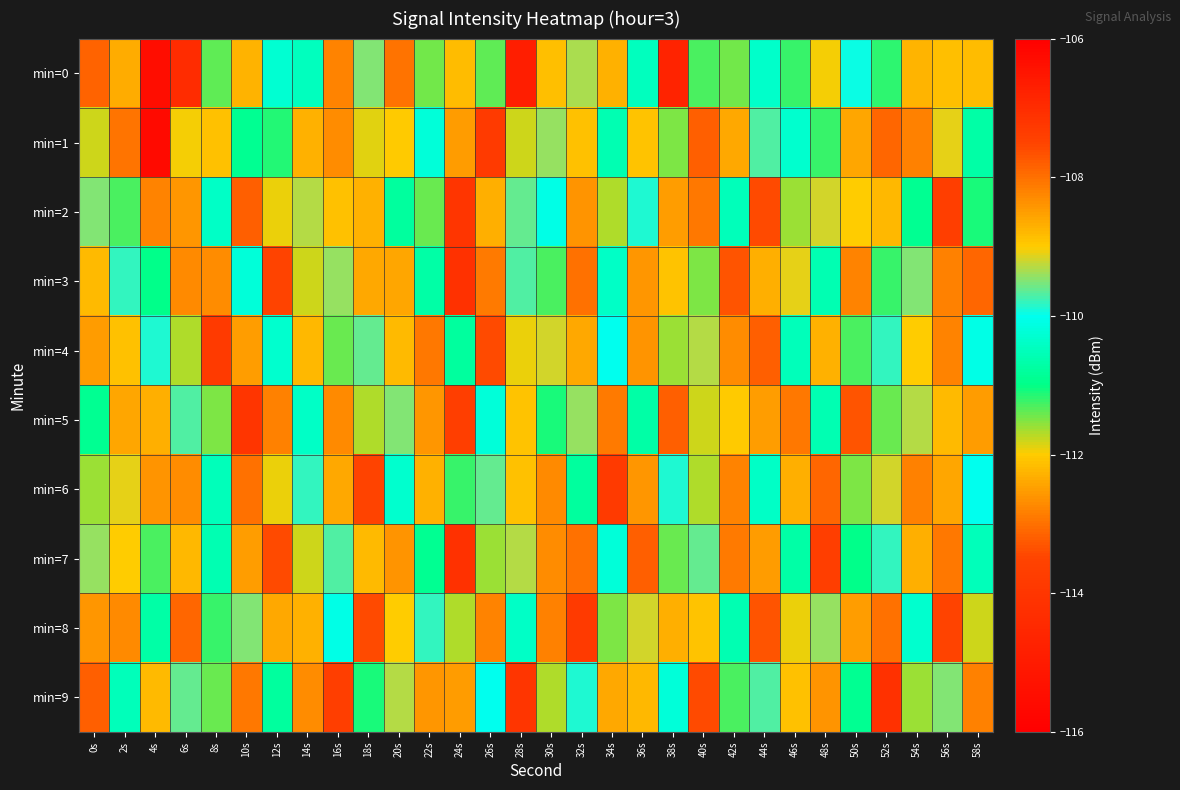

Rank the series by their maximum value, from highest to lowest.

min=1, min=0, min=3, min=7, min=9, min=2, min=5, min=4, min=6, min=8